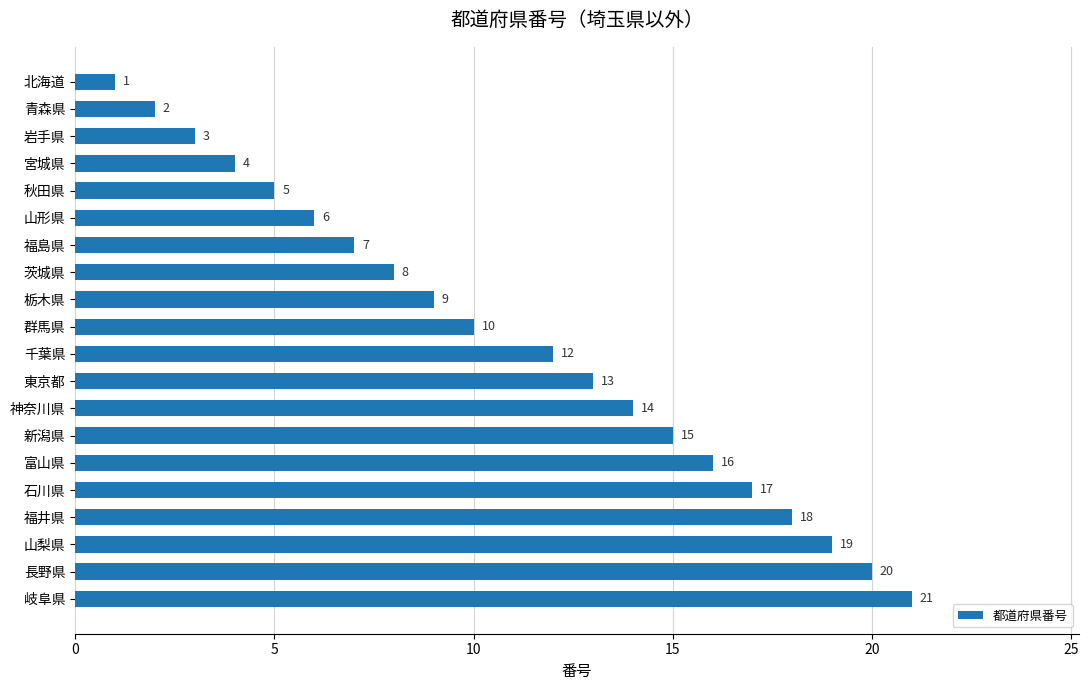

List the labels in order of value, largest first.

岐阜県, 長野県, 山梨県, 福井県, 石川県, 富山県, 新潟県, 神奈川県, 東京都, 千葉県, 群馬県, 栃木県, 茨城県, 福島県, 山形県, 秋田県, 宮城県, 岩手県, 青森県, 北海道